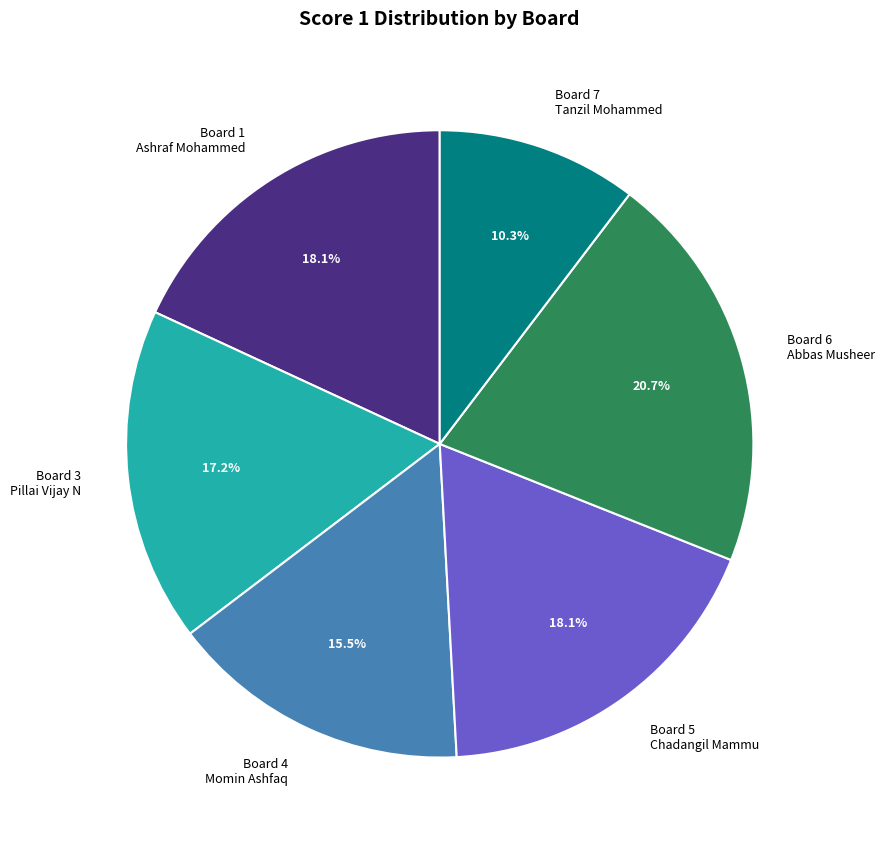

What is the smallest slice in the pie chart?

Board 7 Tanzil Mohammed